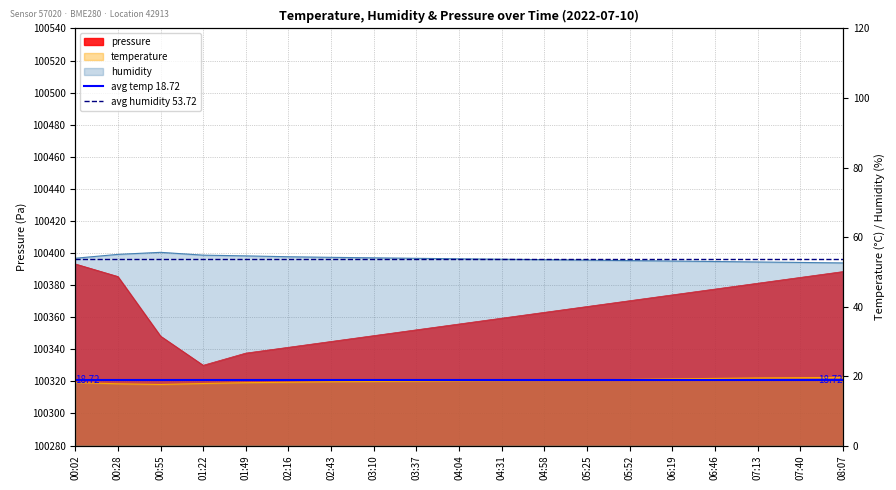

What is the average value of the avg humidity 53.72 series?

53.7